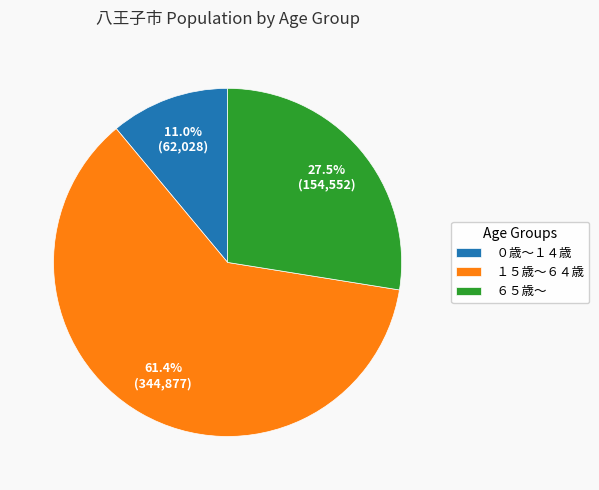

Which has a higher value, １５歳～６４歳 or ０歳～１４歳?

１５歳～６４歳